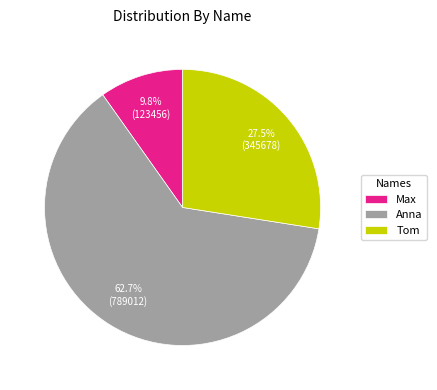

Does any single category account for the majority?

Yes